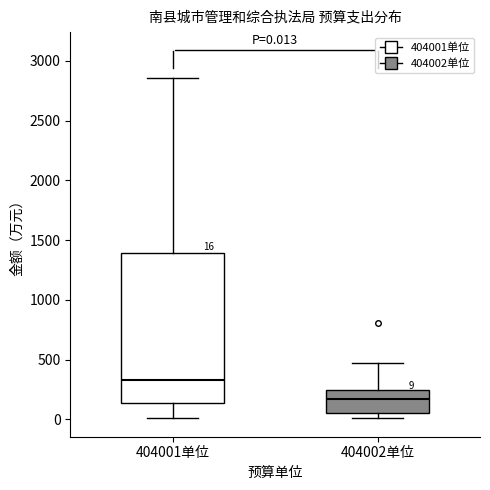

Which box's median line is the lowest?

404002单位